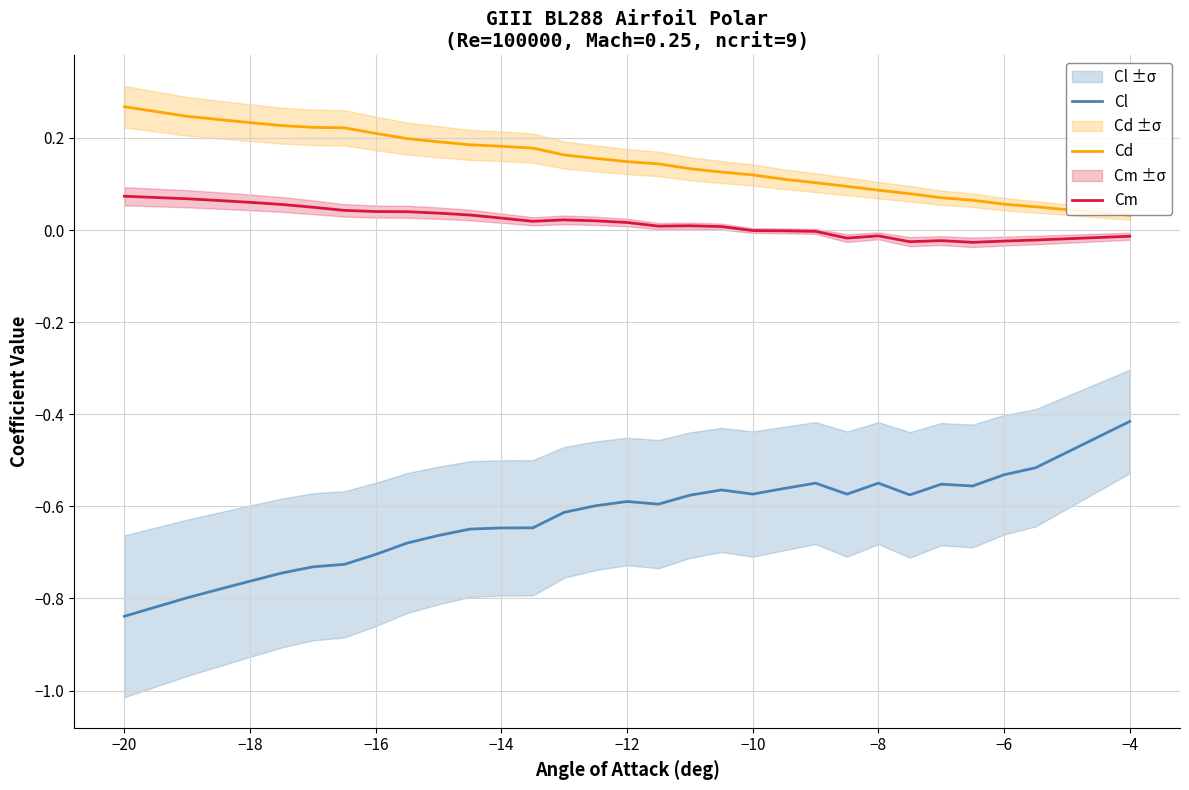

Is it true that Cl equals -0.4 at −18?

False